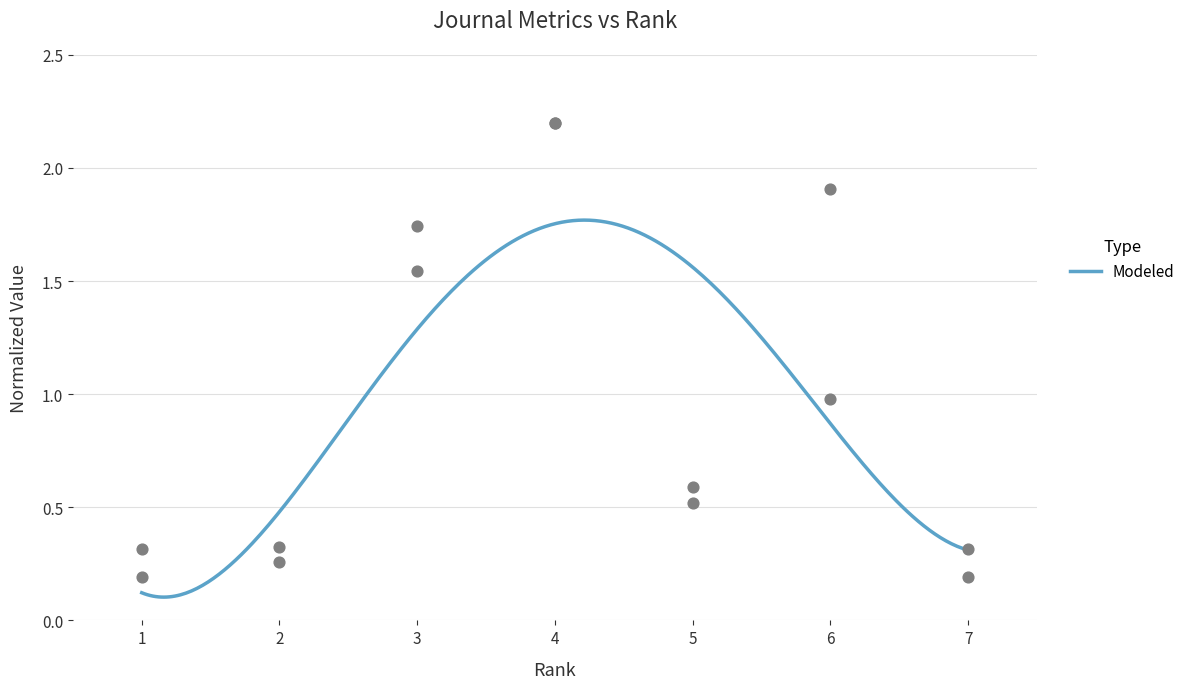

Is the value of Total Cites (3years) at 2 greater than the value of Total Refs. at 3?

No